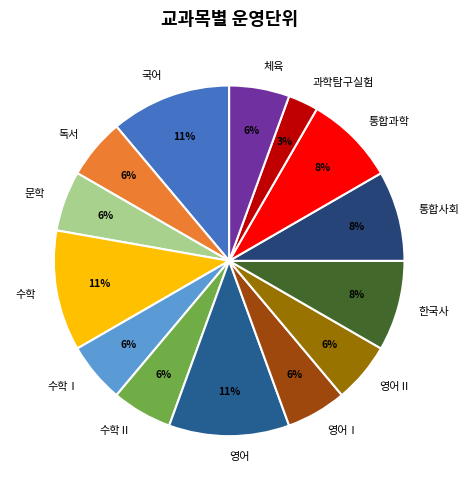

Does 한국사 account for over 50% of the chart?

No